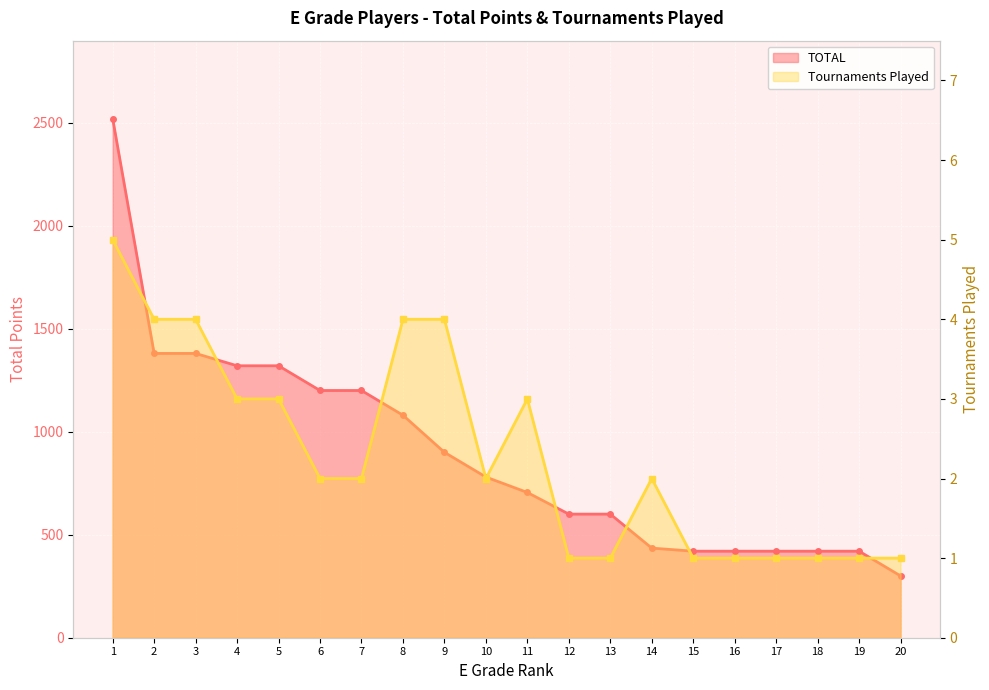

What is the difference between the maximum and minimum values in the Tournaments Played series?

4